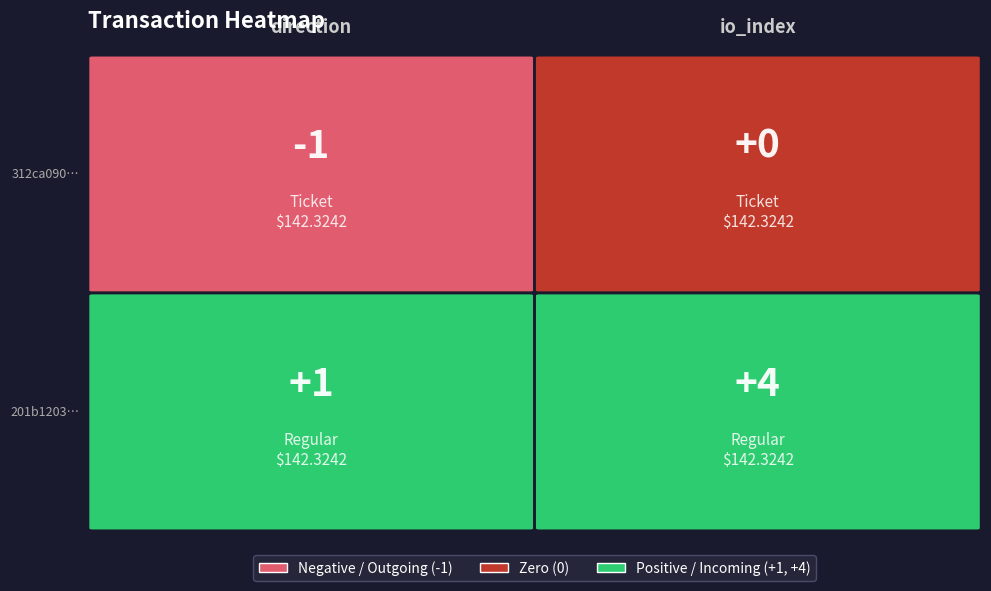

How many distinct data groups are displayed?

2